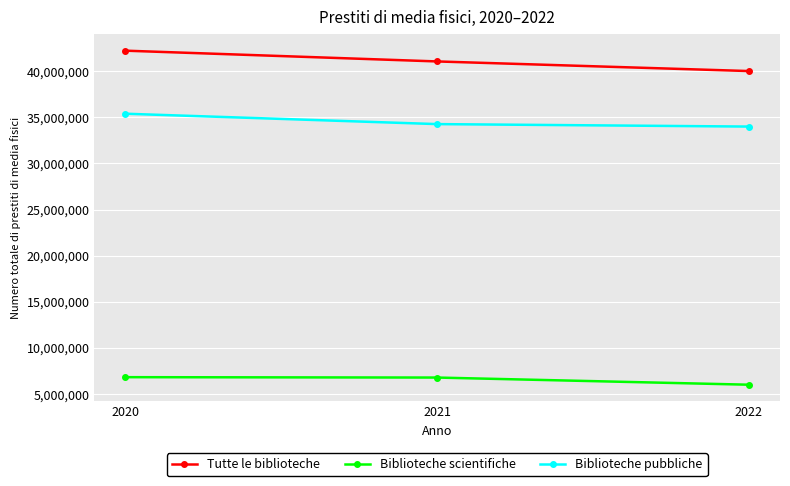

Is it true that Biblioteche pubbliche equals 35381263 at 2020?

True